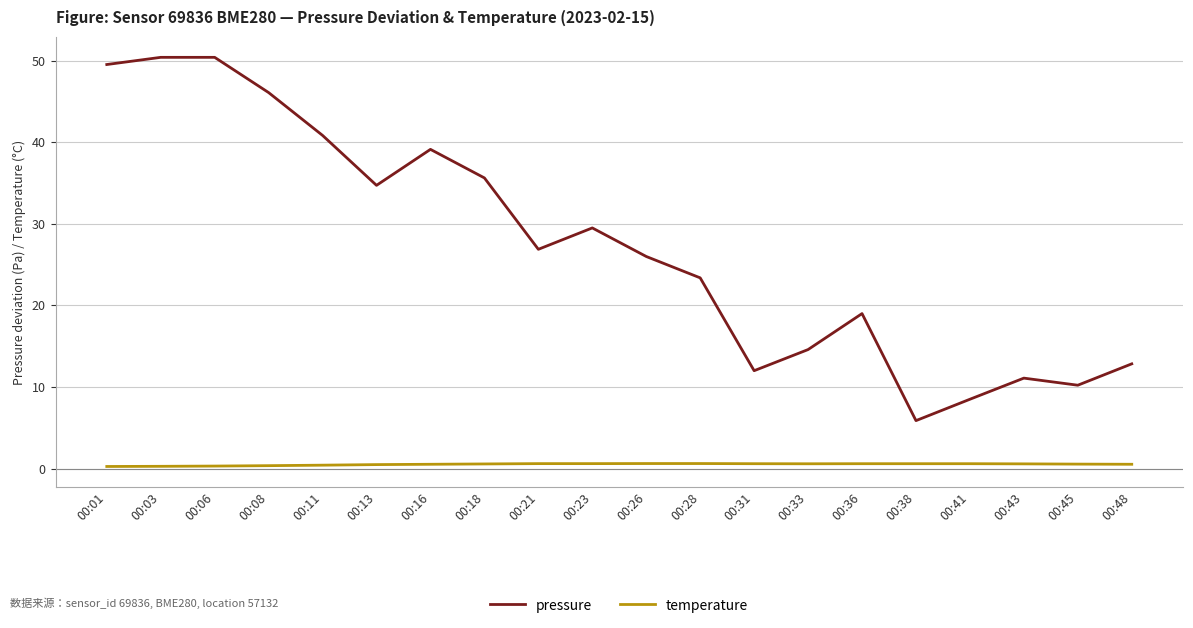

The value of pressure at 00:45 is 10.2. True or false?

True